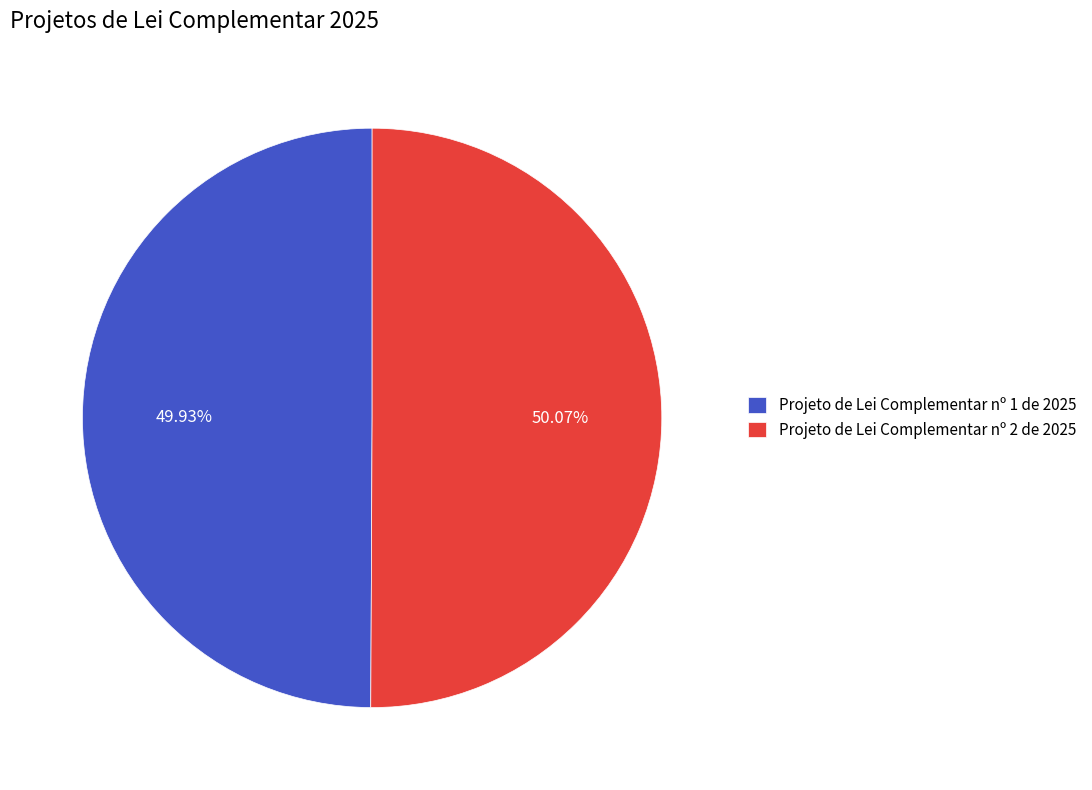

To the nearest percent, what portion does Projeto de Lei Complementar nº 2 de 2025 represent?

50%